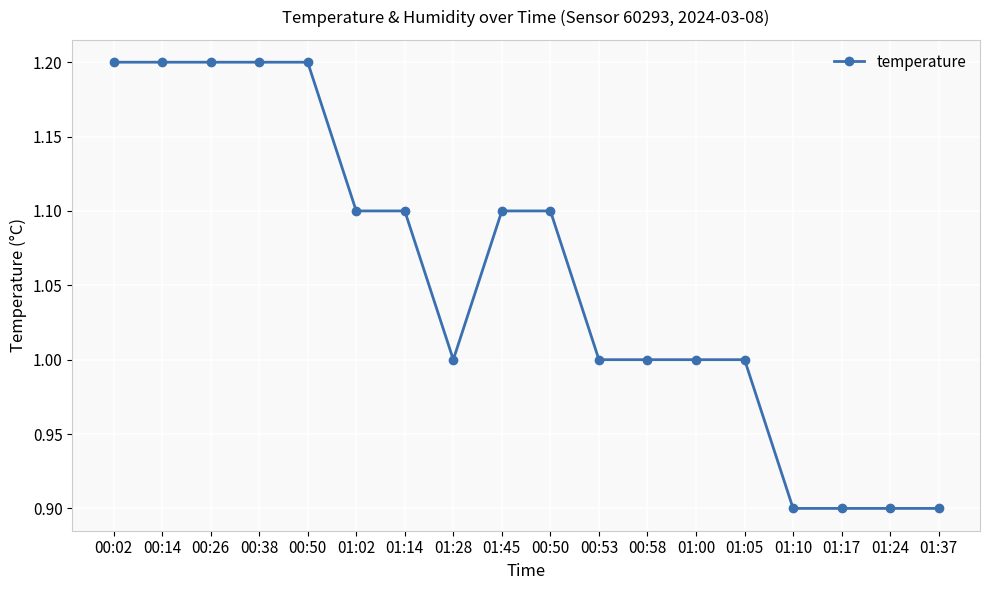

How many series are shown in this chart?

1